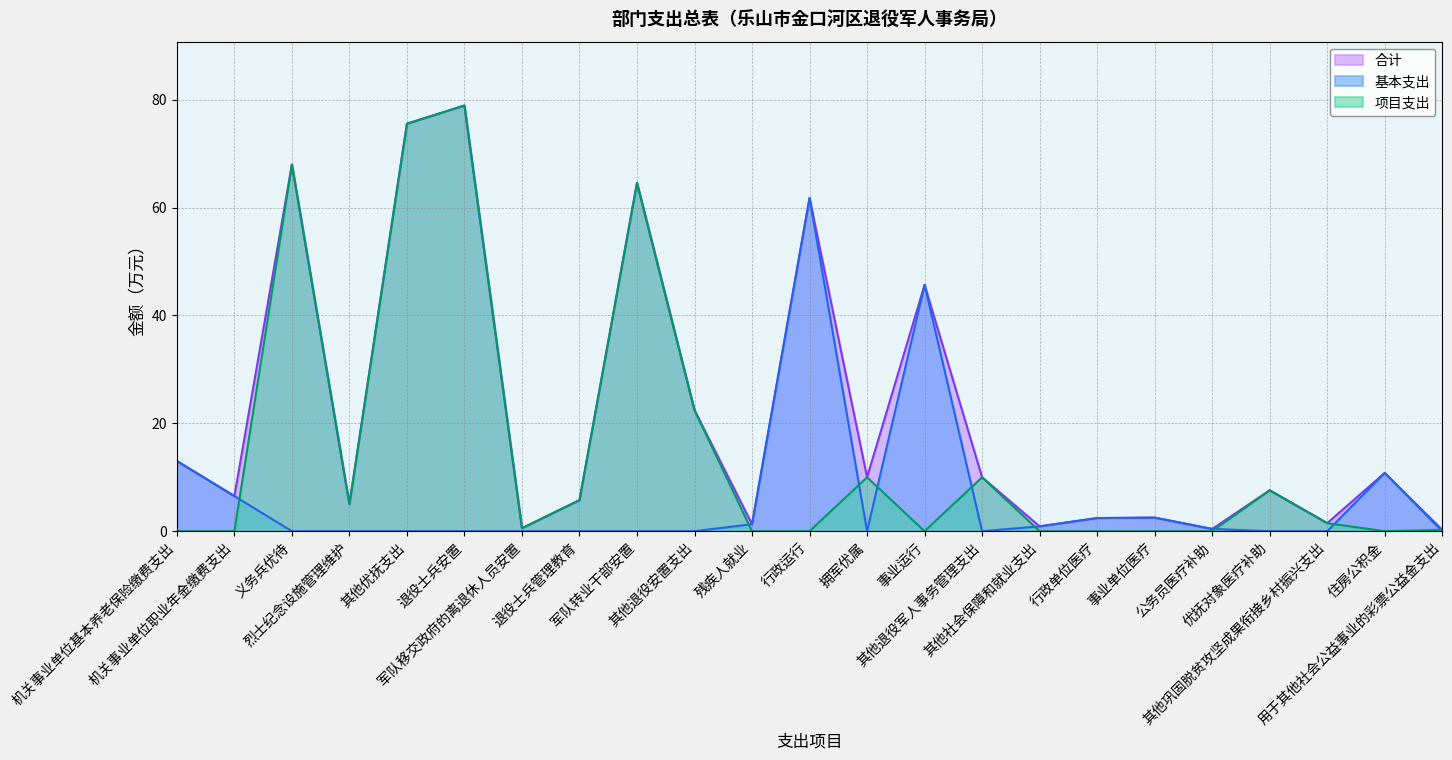

What are all the series names shown in the legend?

合计, 基本支出, 项目支出